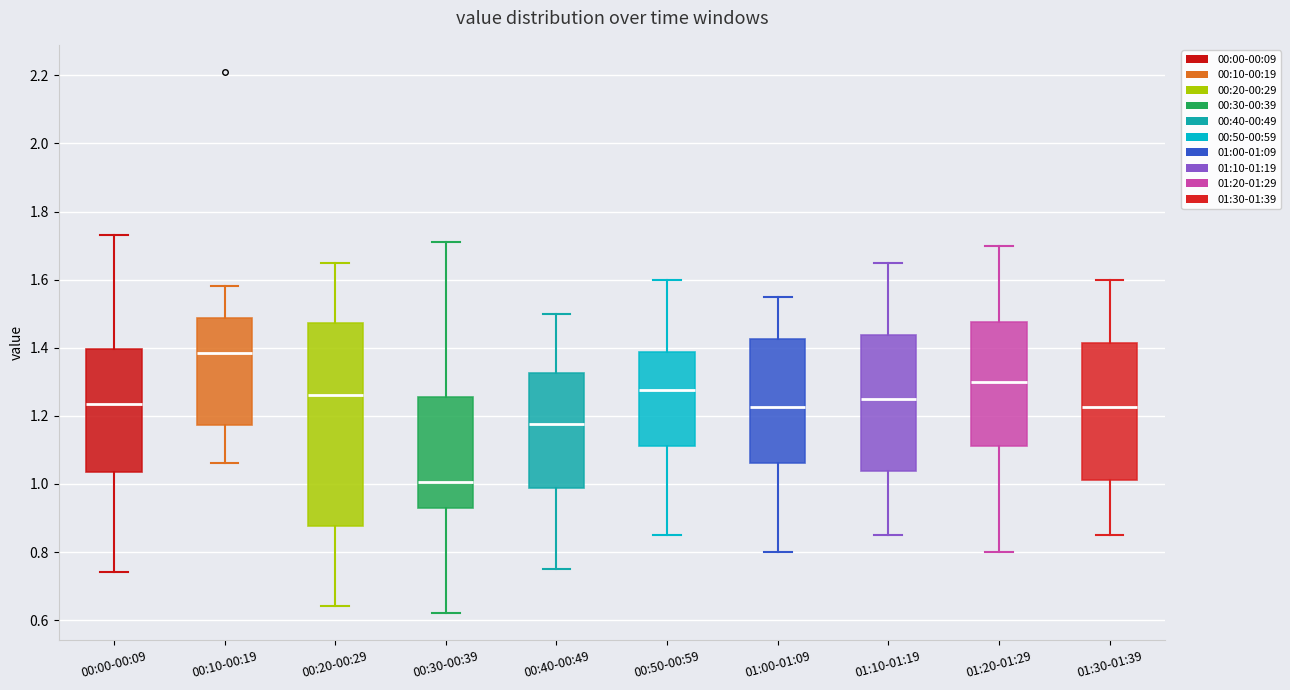

Which box is the tallest, from its lower edge to its upper edge?

00:20-00:29